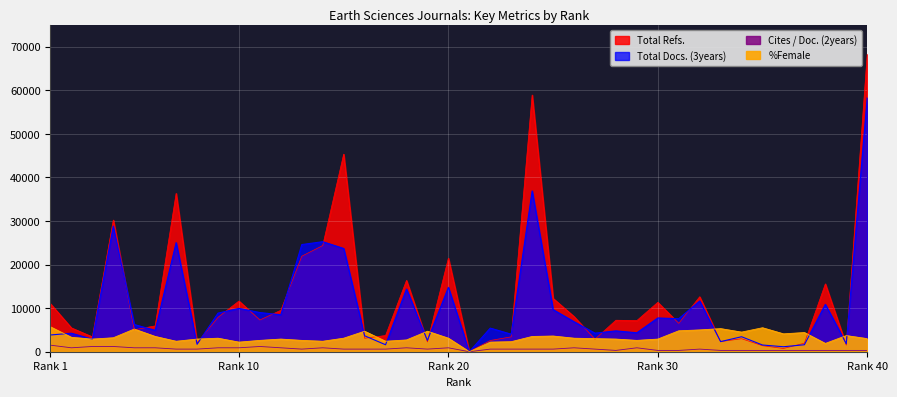

True or false: Cites / Doc. (2years) and %Female intersect in this chart.

False